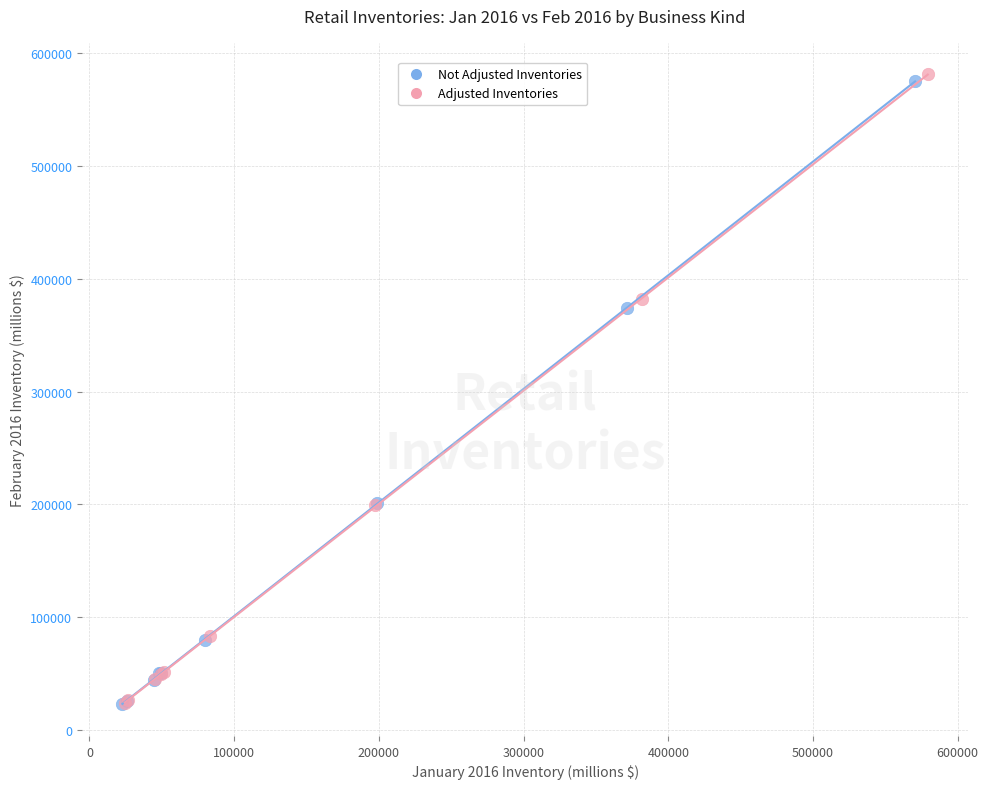

Which series has the largest Y range (max minus min)?

Adjusted Inventories